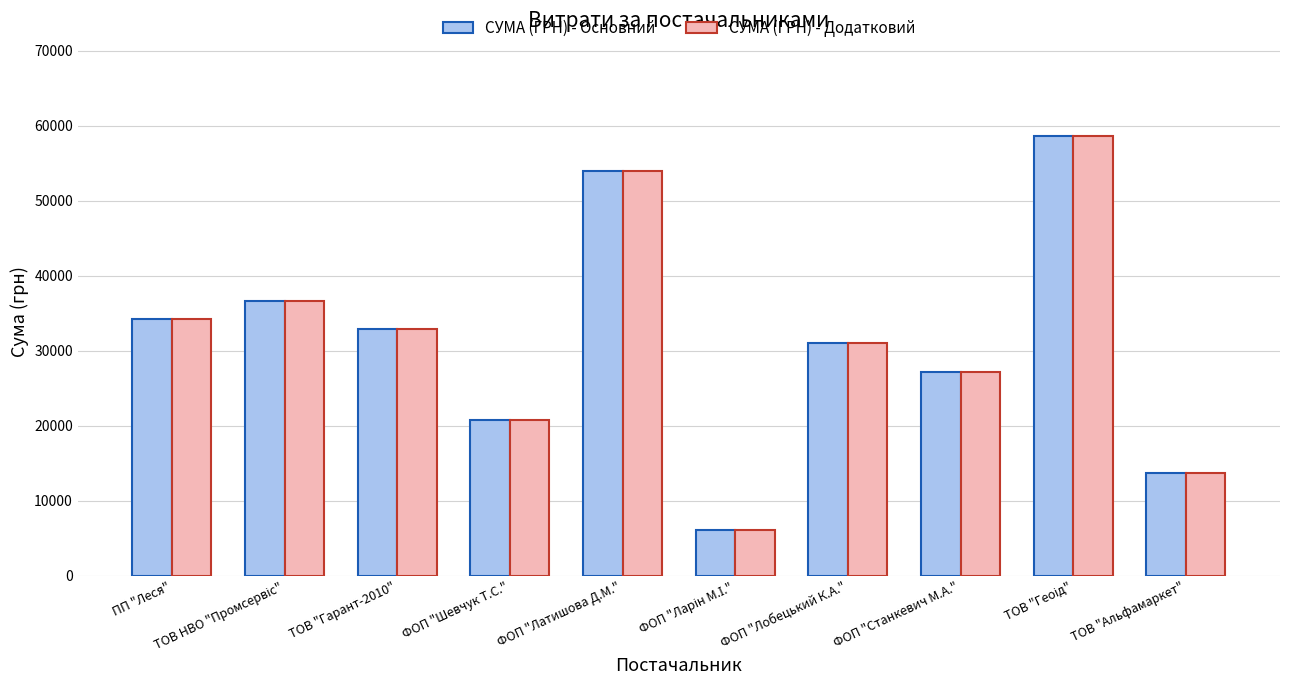

At which label is СУМА (ГРН) - Додатковий closest to 32405?

ТОВ "Гарант-2010"